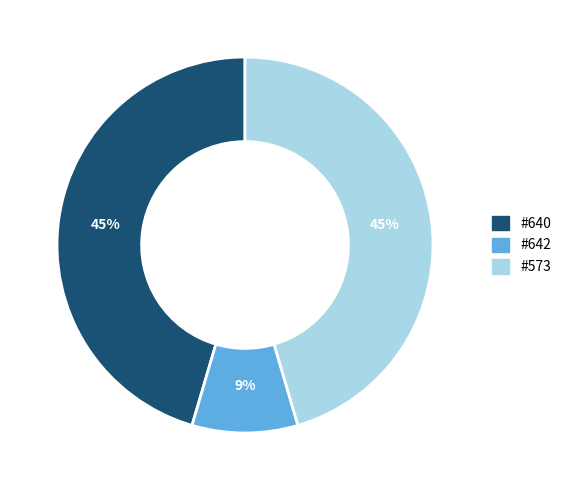

To the nearest percent, what is the average slice percentage?

33%